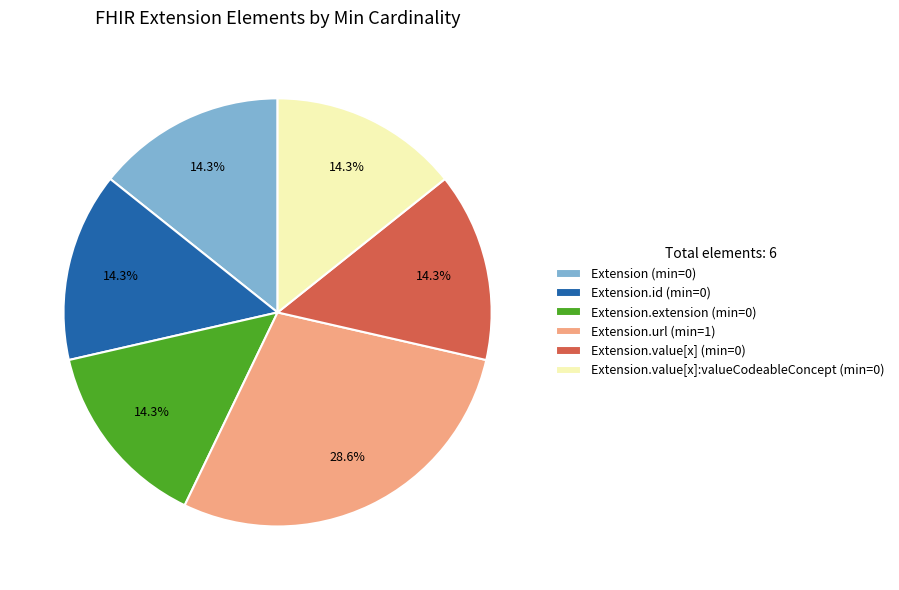

What is the largest slice in the pie chart?

Extension.url (min=1)